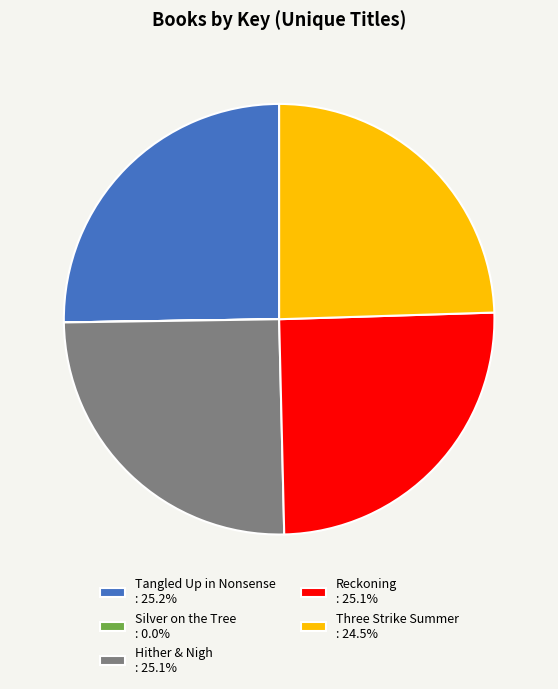

Is there any slice that represents more than half of the pie?

No